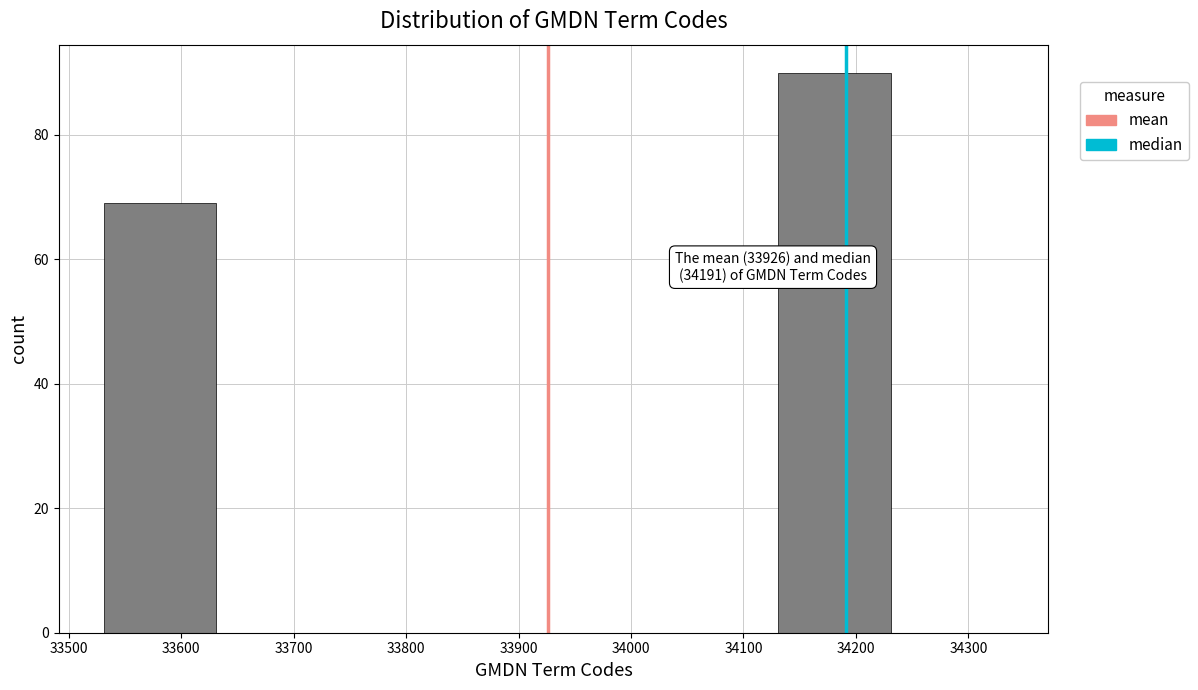

Over which range of the x-axis is the bar tallest?

34131 to 34231